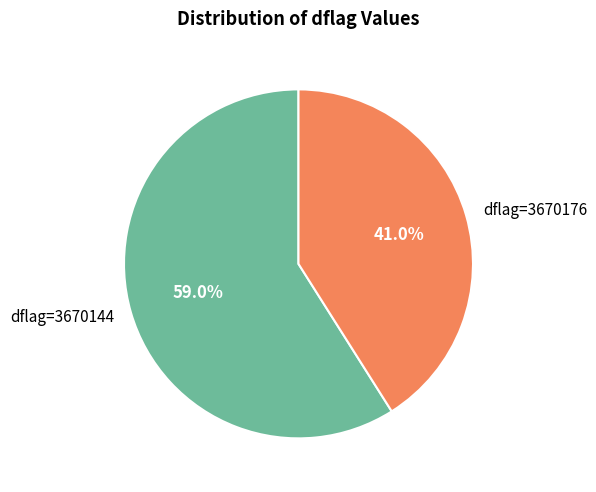

Which slice is the smallest?

dflag=3670176